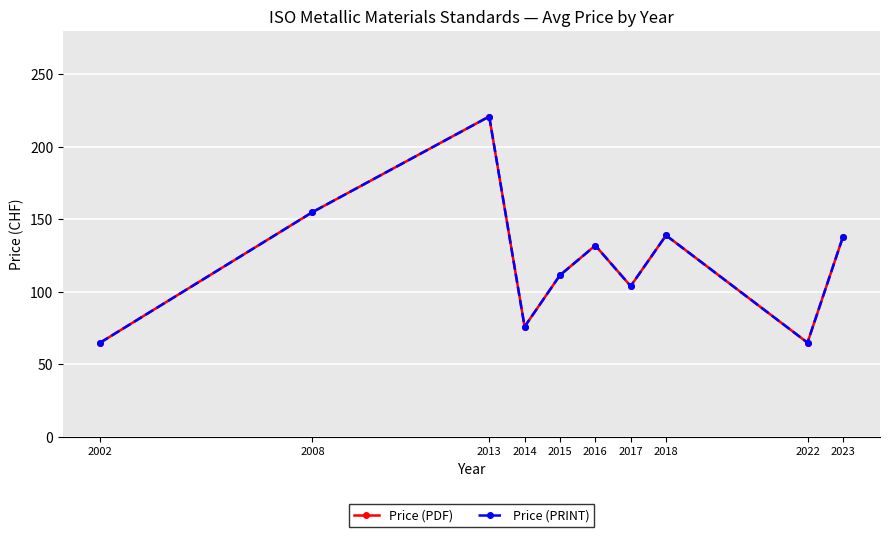

True or false: Price (PRINT) and Price (PDF) intersect in this chart.

False